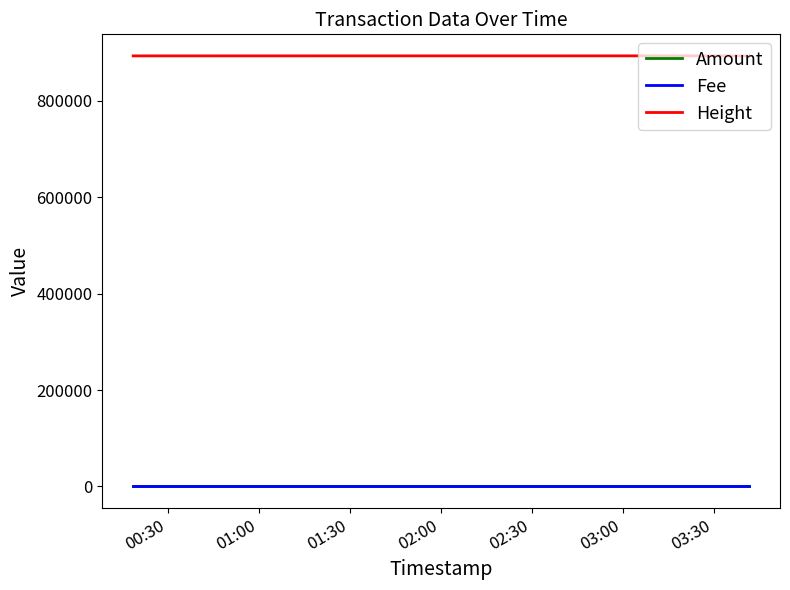

Which series has the largest total across all categories?

Height